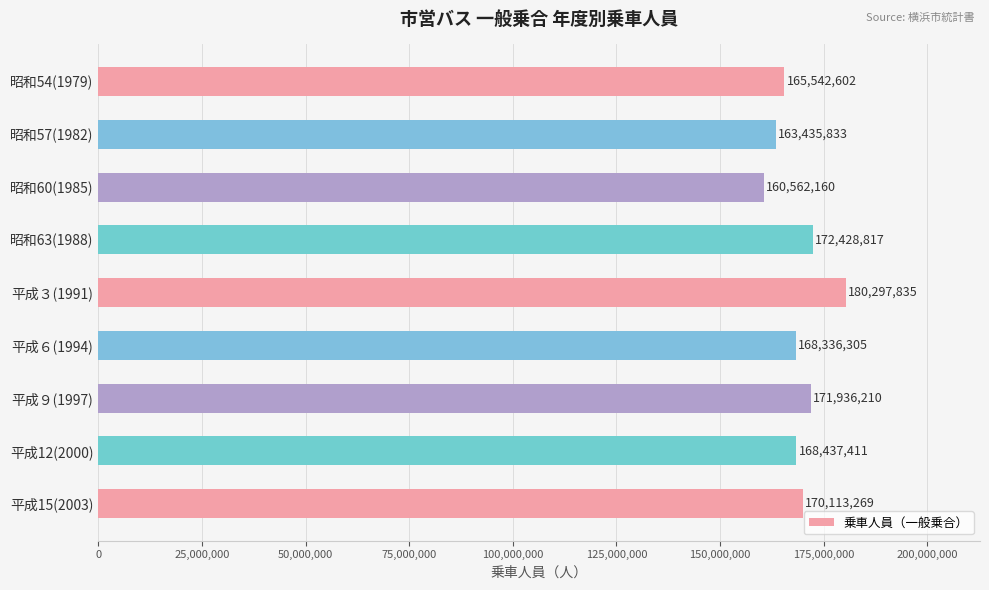

What is the smallest value displayed?

160562160